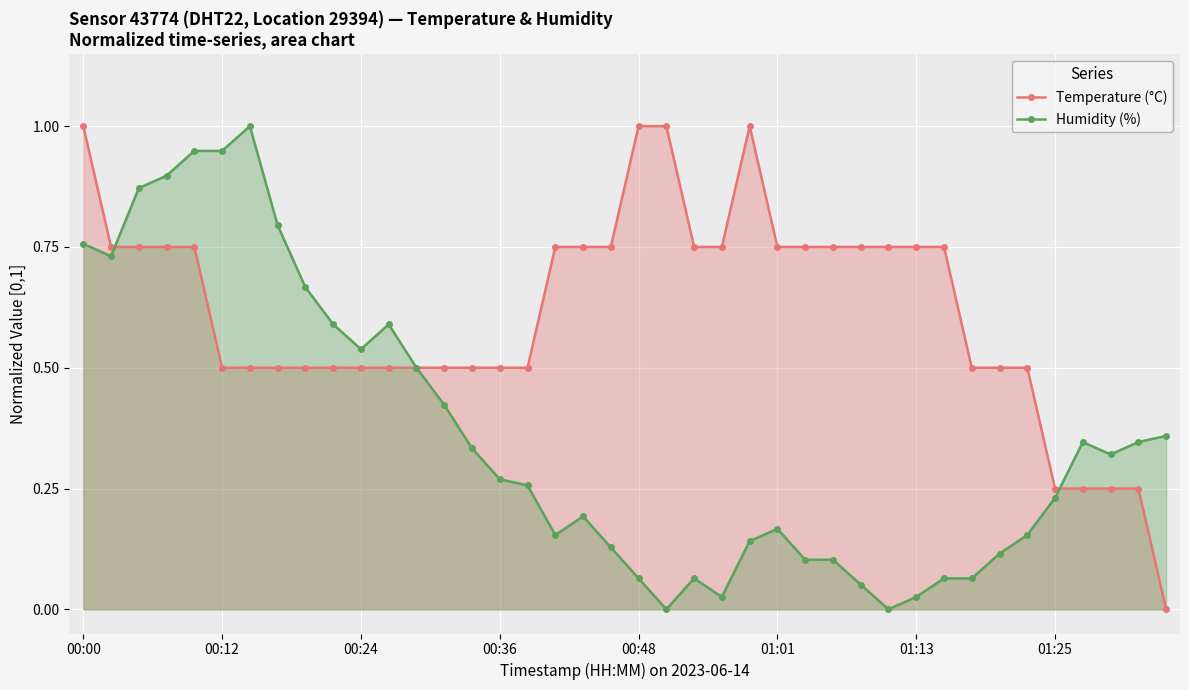

Which series has the widest spread of values?

Temperature (°C)